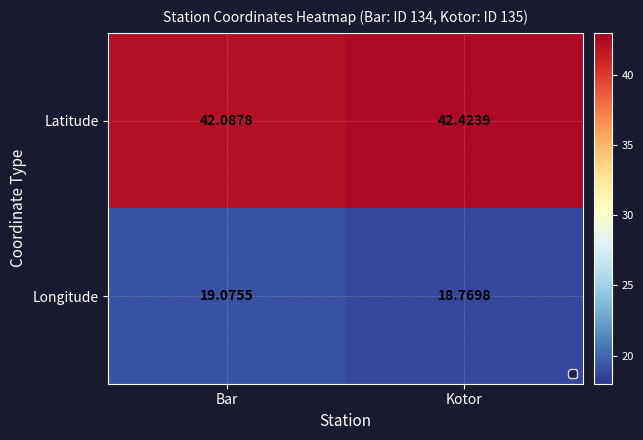

True or false: Latitude has a value of 62.9 at Bar.

False